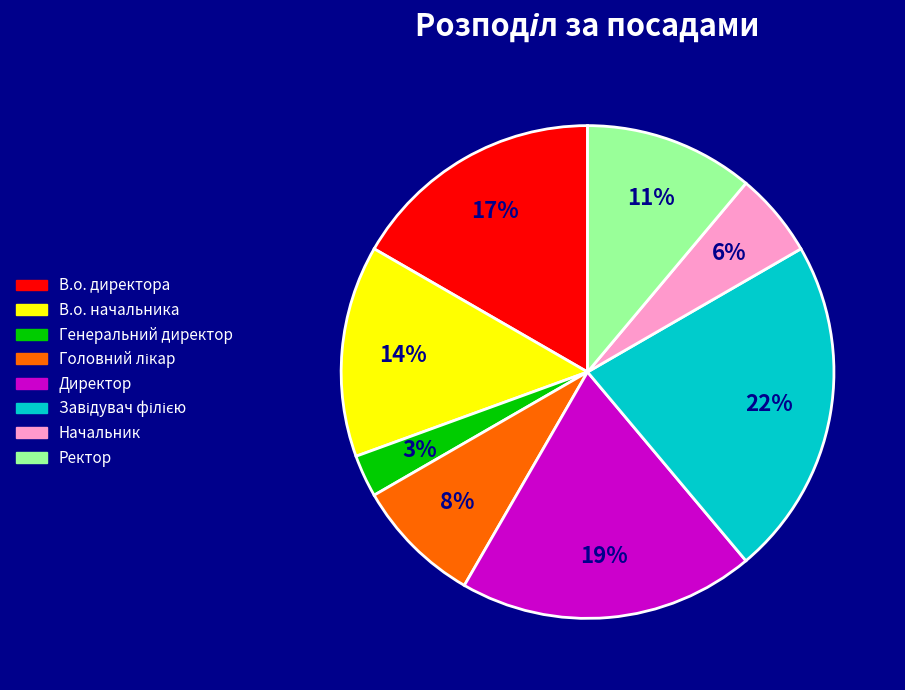

Does any single category account for the majority?

No